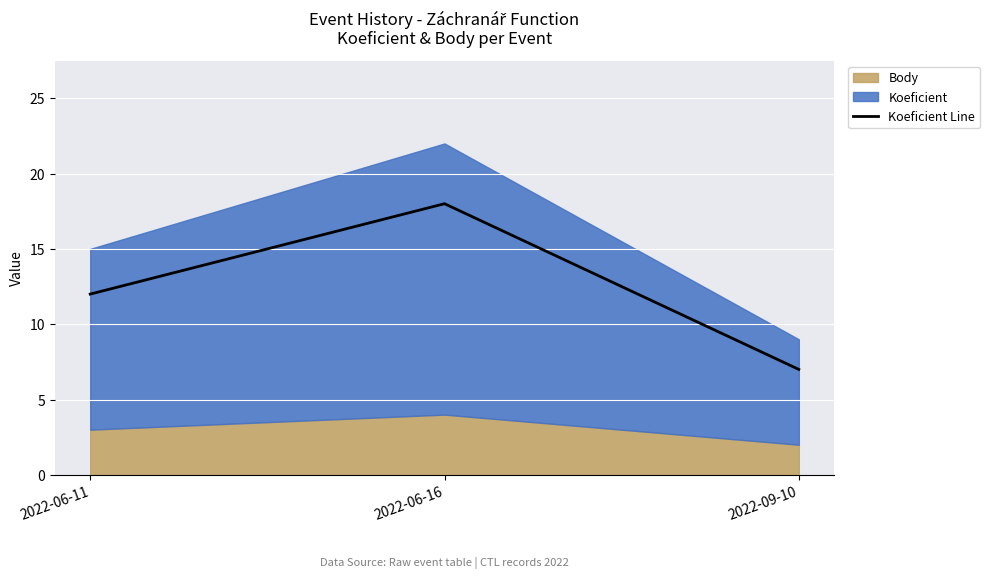

True or false: the data shows 18 at 2022-06-16.

True